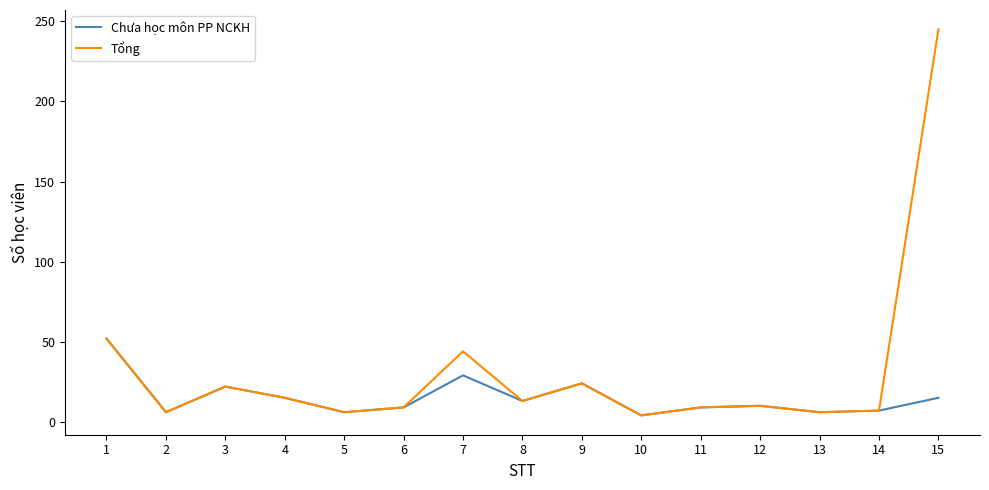

At which category is the sum across all series the highest?

15